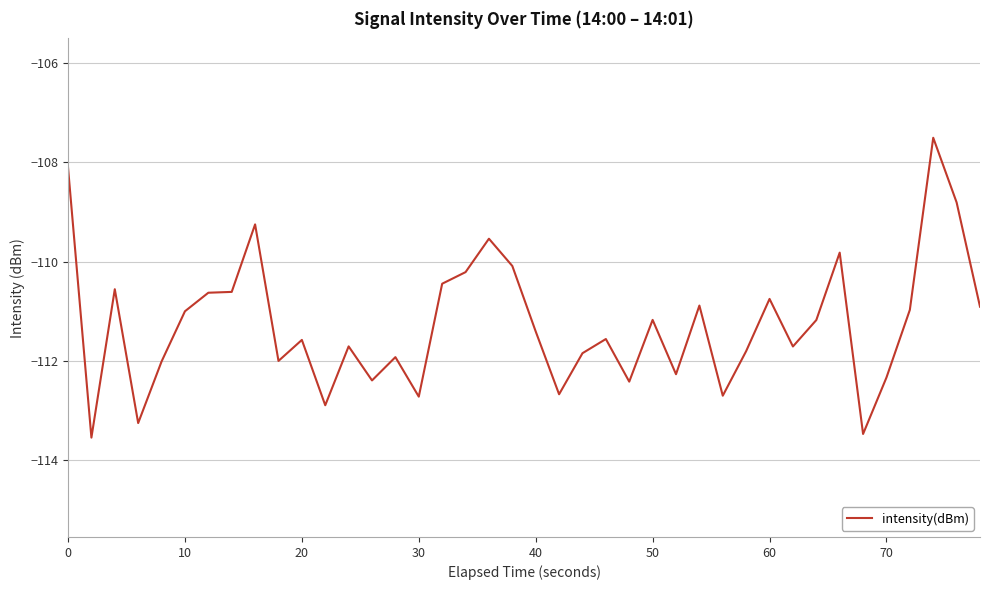

What is the greatest value displayed?

-107.5